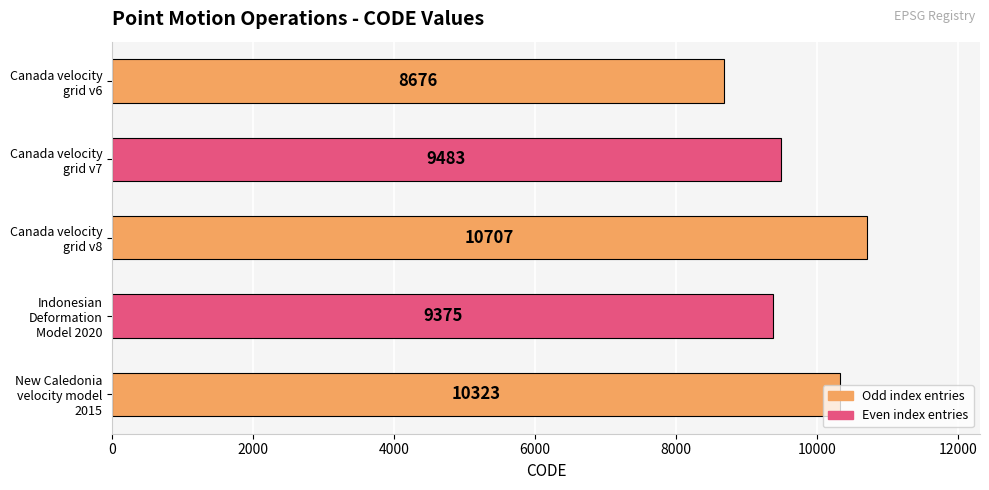

Count the number of data series in this chart.

1